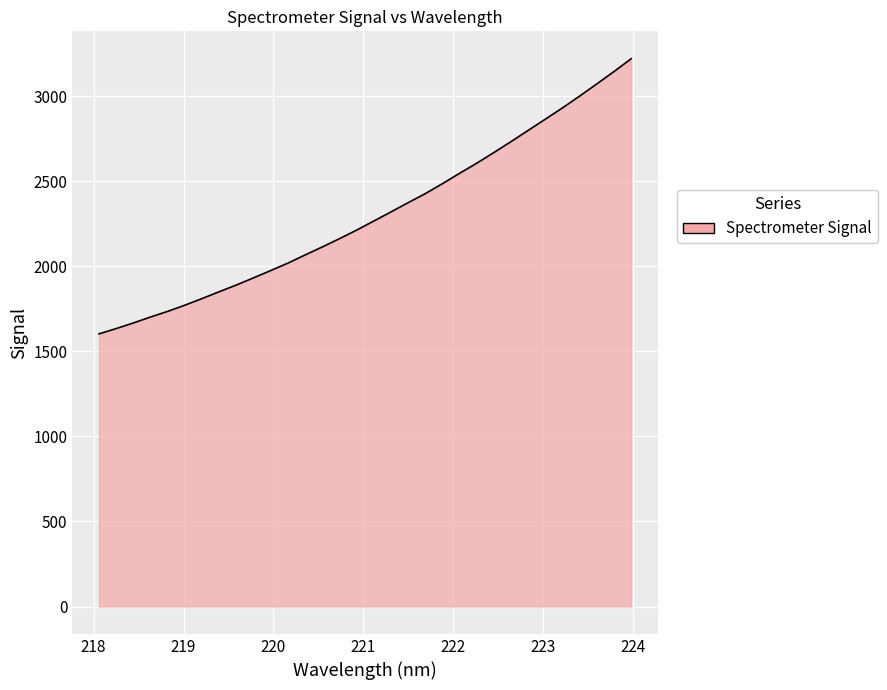

What is the difference between the second highest and second lowest values?

1511.1